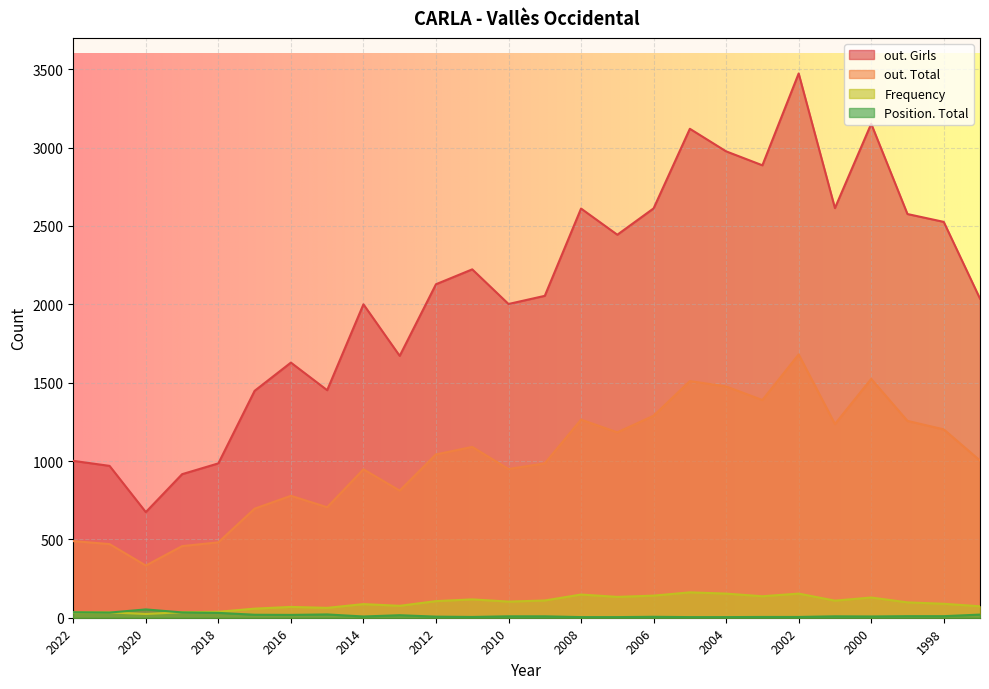

In out. Girls, how many points are lower than both neighbors (excluding endpoints)?

7